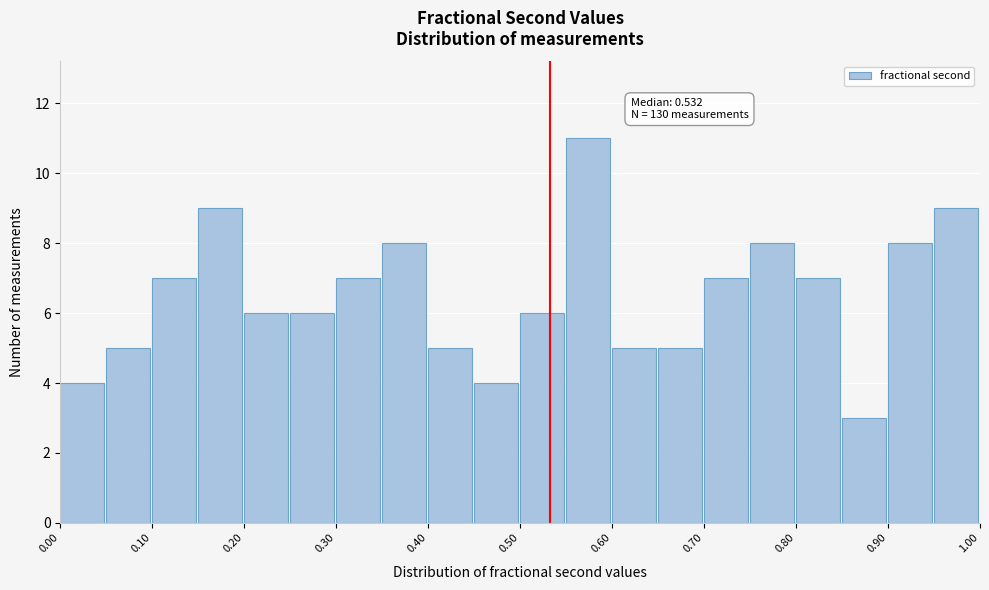

Over which range of the x-axis is the bar tallest?

0.55 to 0.60